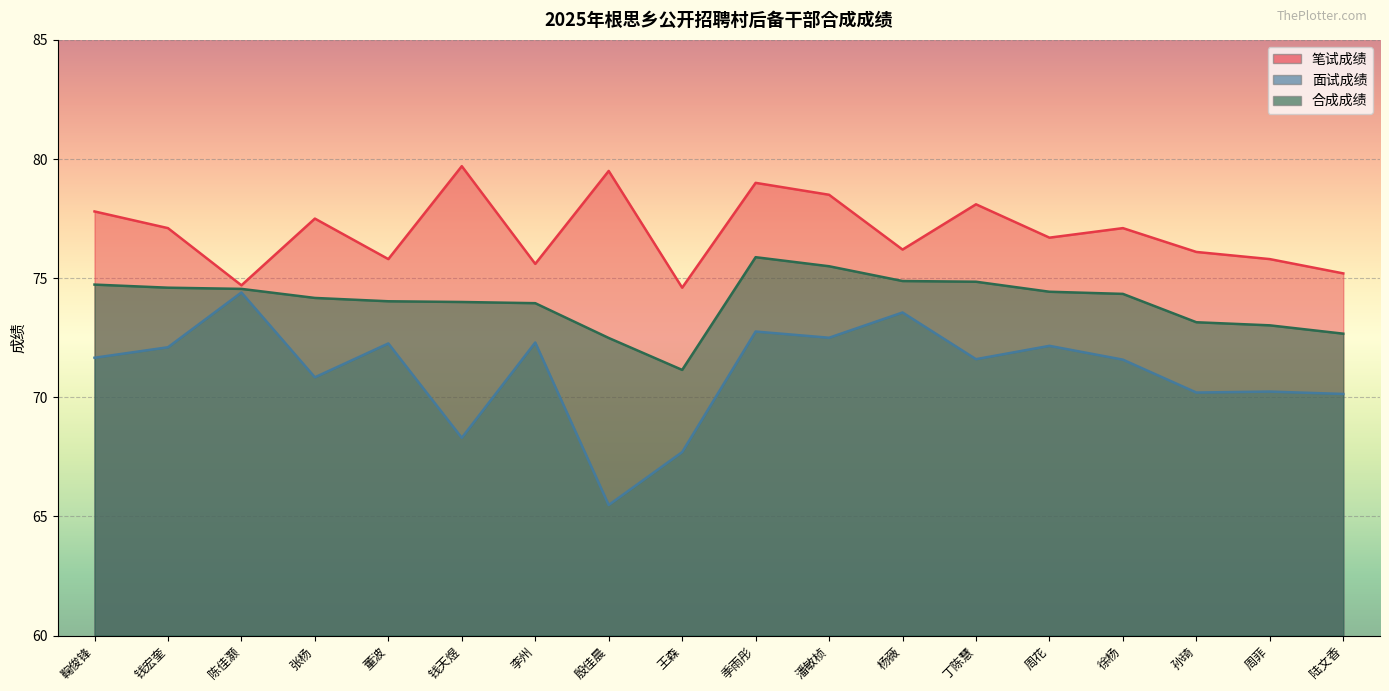

What is the difference between the maximum and minimum values in the 合成成绩 series?

4.7